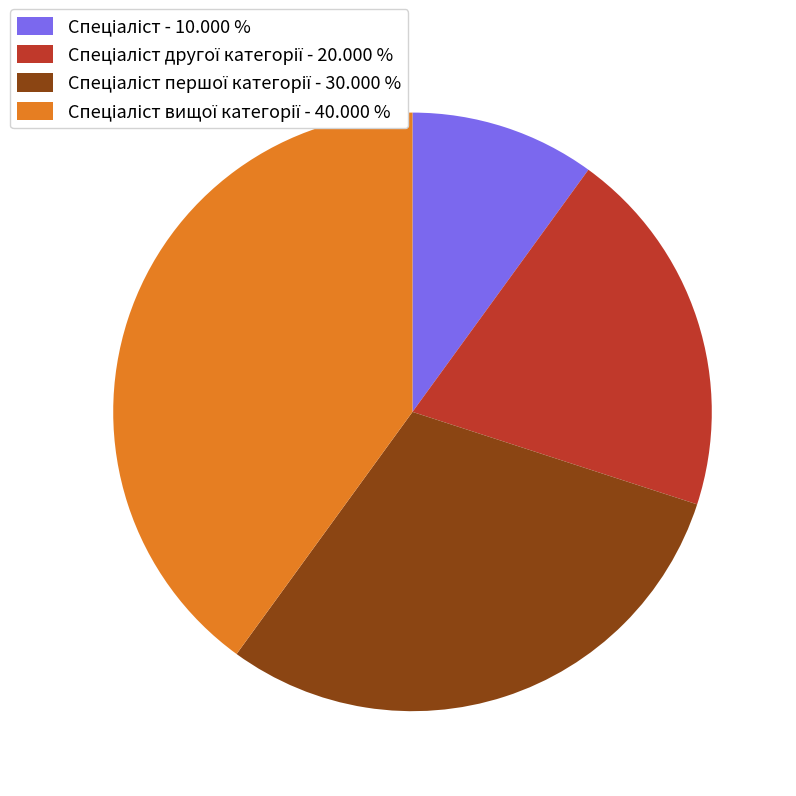

Is there a majority slice in this chart?

No